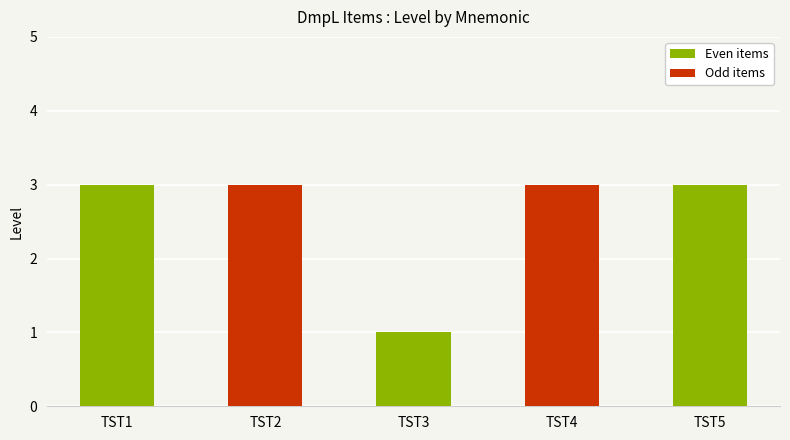

What is the value of the 5th bar from the left?

3